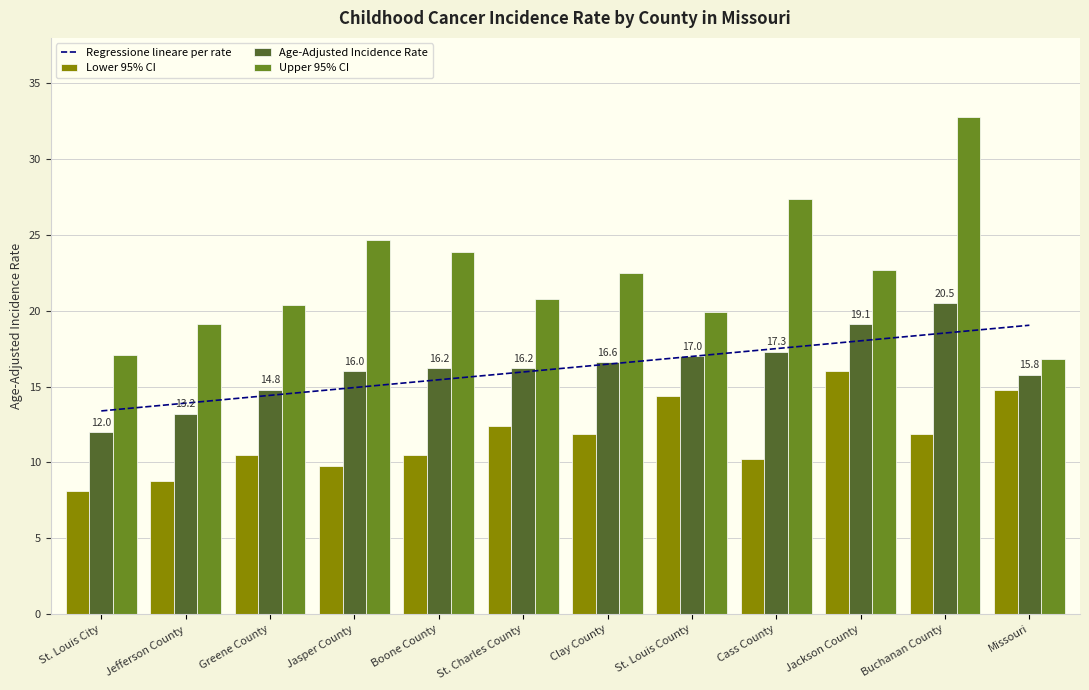

What is the average value of the Upper 95% CI series?

22.3